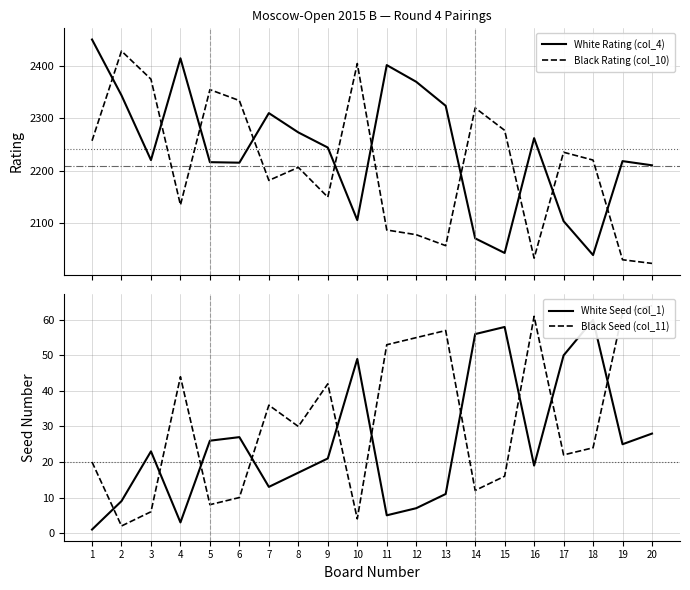

The White Rating (col_4) series shows 2310 at 7. True or false?

True